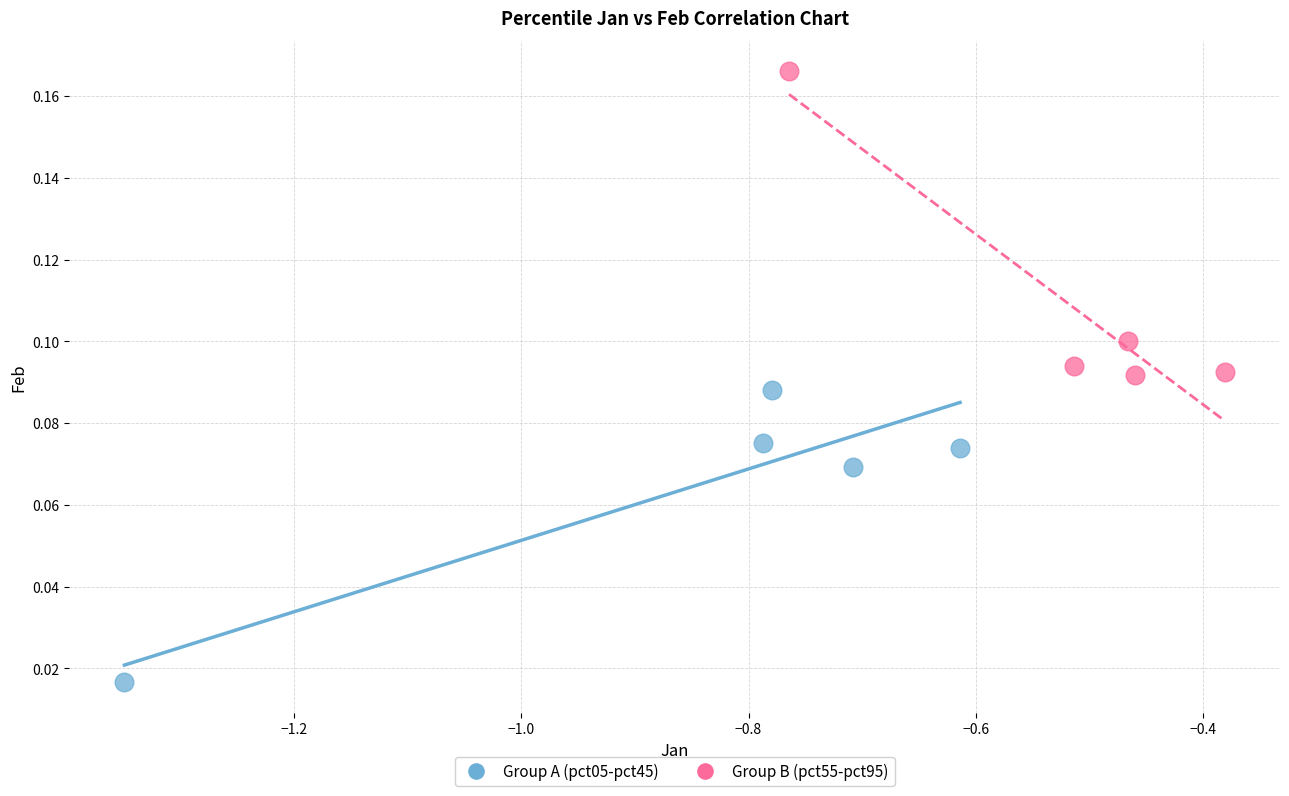

Which series has the largest Y range (max minus min)?

Group B (pct55-pct95)